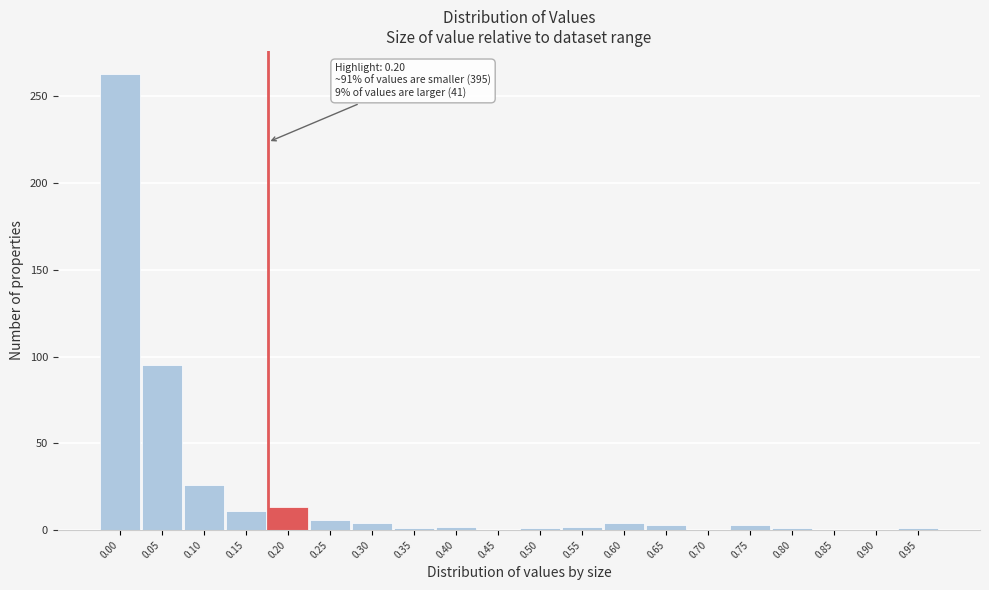

What is the maximum value shown in the chart?

263